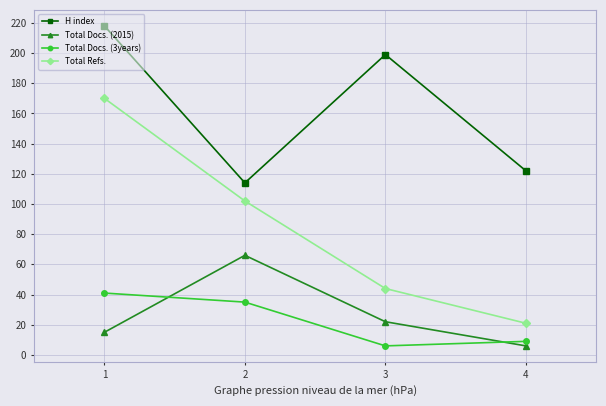

What is the value of the Total Docs. (2015) point at the 4th from the left?

6